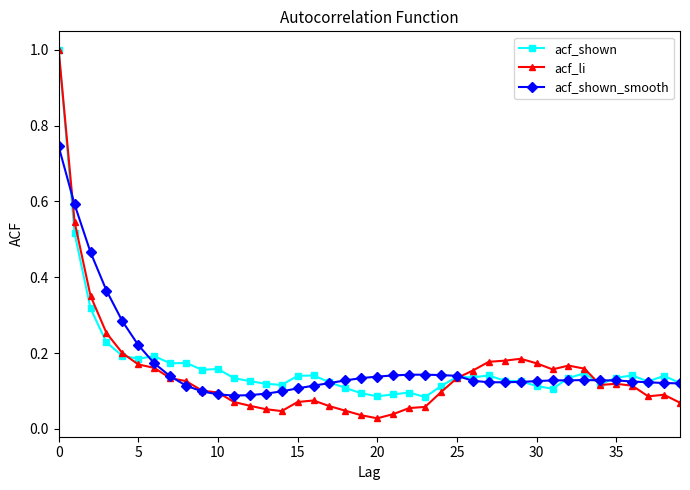

Which series has the widest spread of values?

acf_li